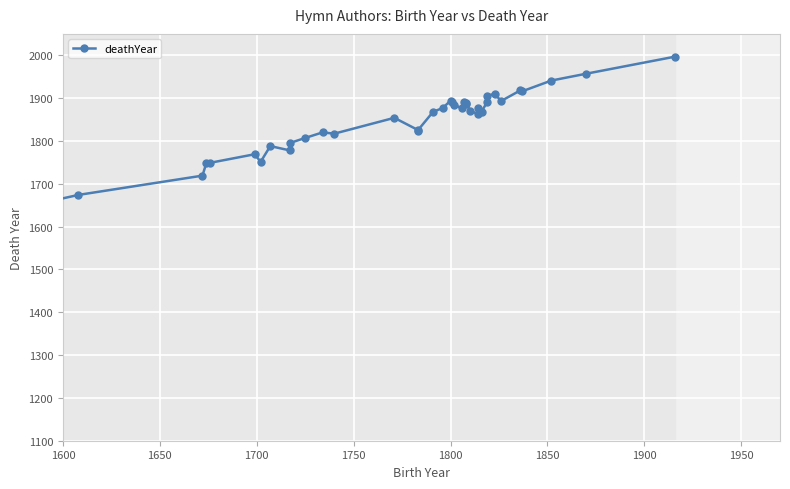

True or false: the data shows 2527 at 1750.

False